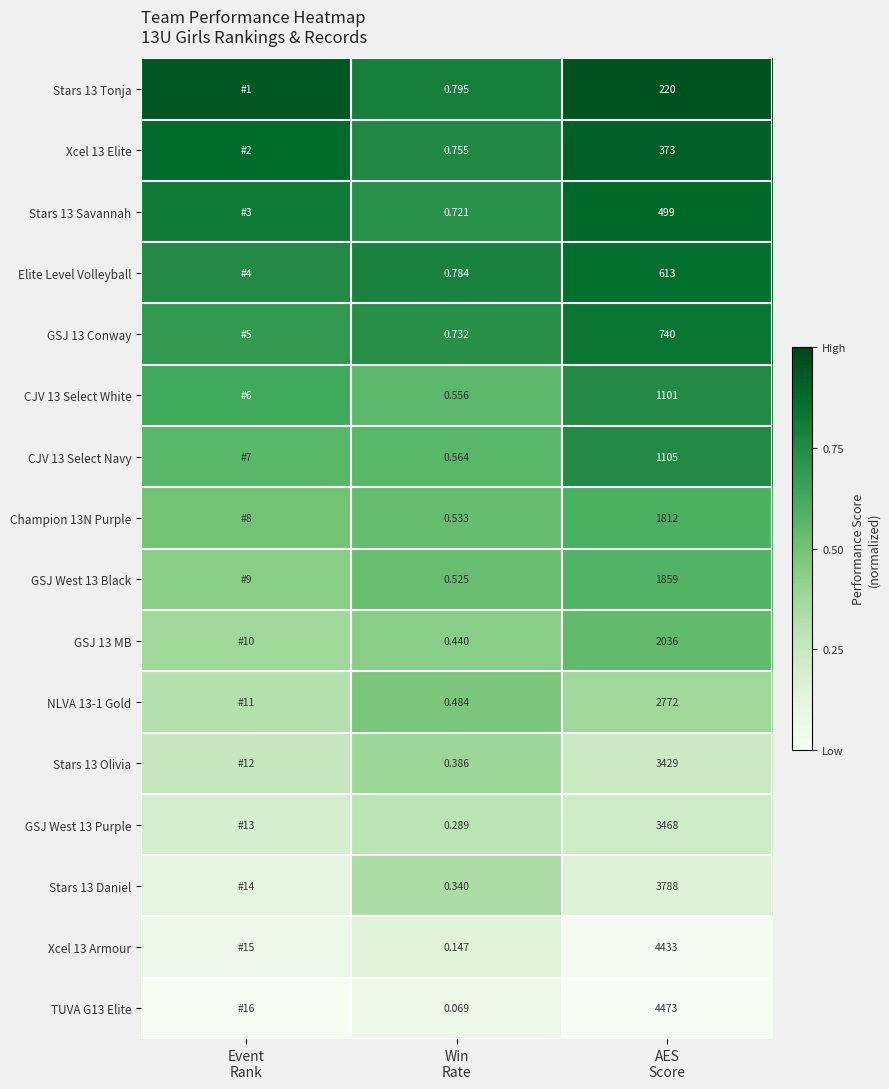

List the series in order of their peak value, lowest first.

TUVA G13 Elite, Xcel 13 Armour, GSJ West 13 Purple, Stars 13 Daniel, Stars 13 Olivia, NLVA 13-1 Gold, GSJ 13 MB, GSJ West 13 Black, Champion 13N Purple, CJV 13 Select Navy, CJV 13 Select White, GSJ 13 Conway, Elite Level Volleyball, Stars 13 Savannah, Xcel 13 Elite, Stars 13 Tonja